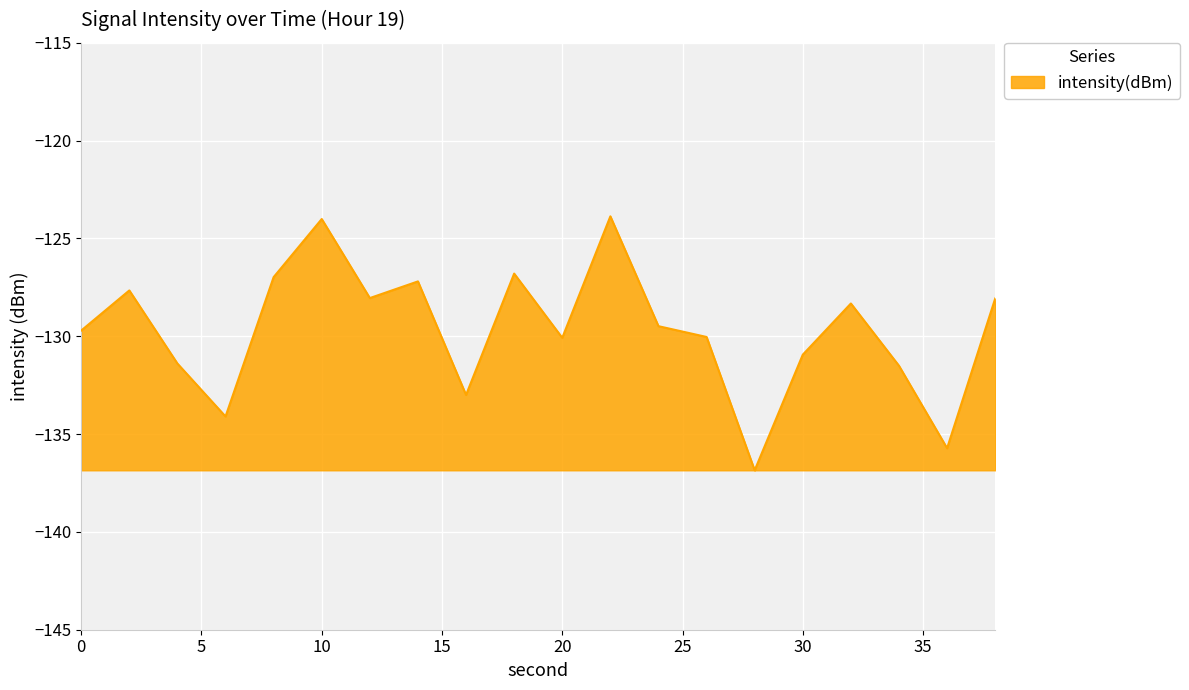

What is the minimum value shown in the chart?

-136.9